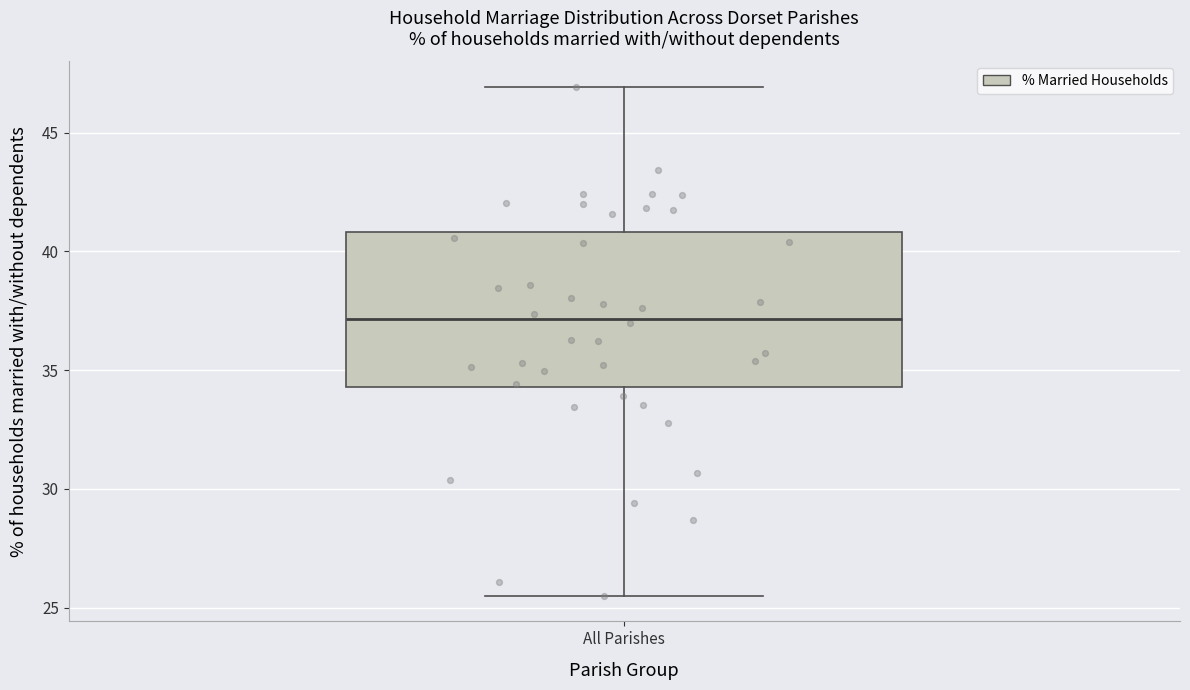

Transcribe this box plot: give where the median line is, the range the box spans, and where the two whiskers end, as read against the y-axis. The values are not printed on the chart, so give them approximately, as read against the axis.

median 37.0, box 34.5 to 41.0, whiskers 25.5 to 47.0